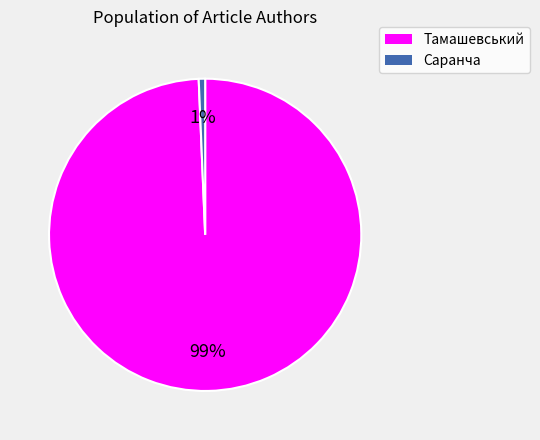

What is the largest slice in the pie chart?

Тамашевський